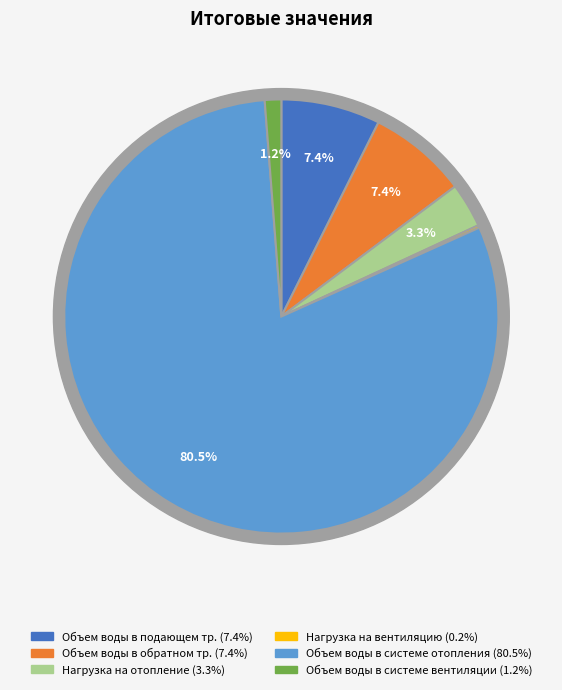

To the nearest percent, what is the difference between the largest and smallest slice percentages?

80%